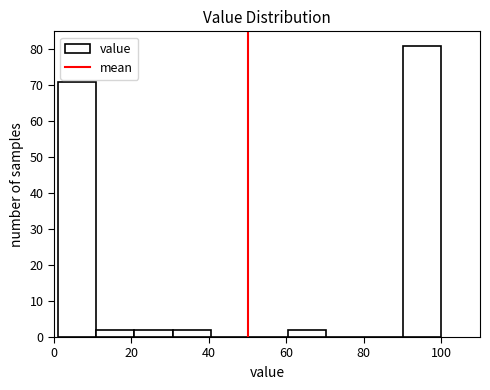

Which range on the x-axis has the tallest bar?

90 to 100